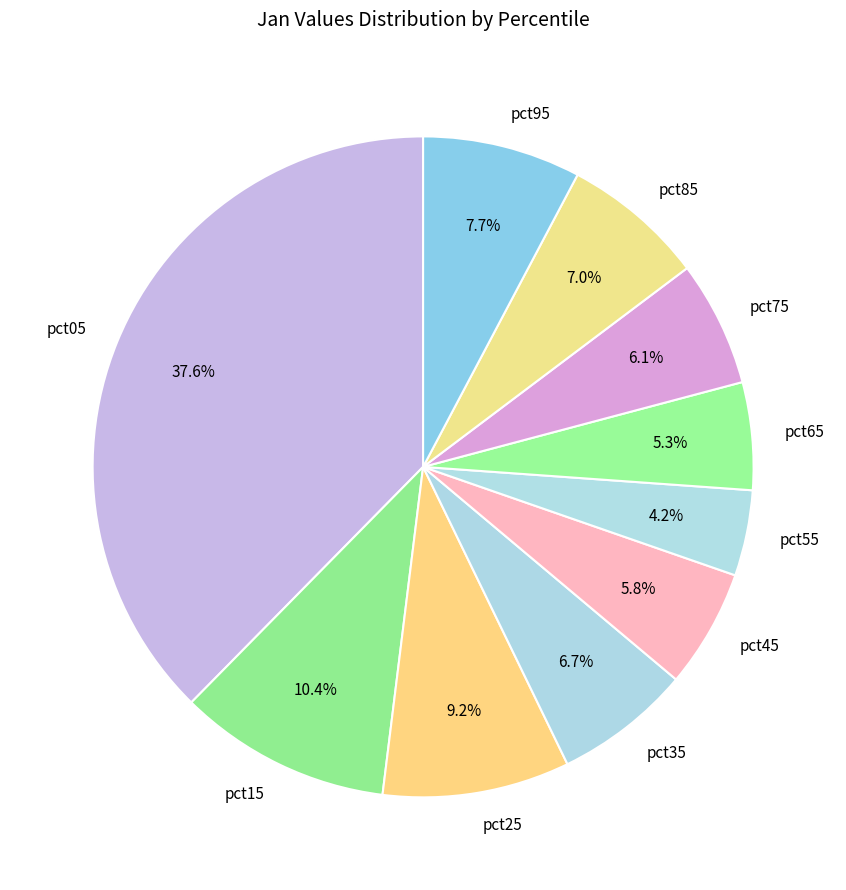

The pct95 slice represents 8% of the pie. True or false?

True